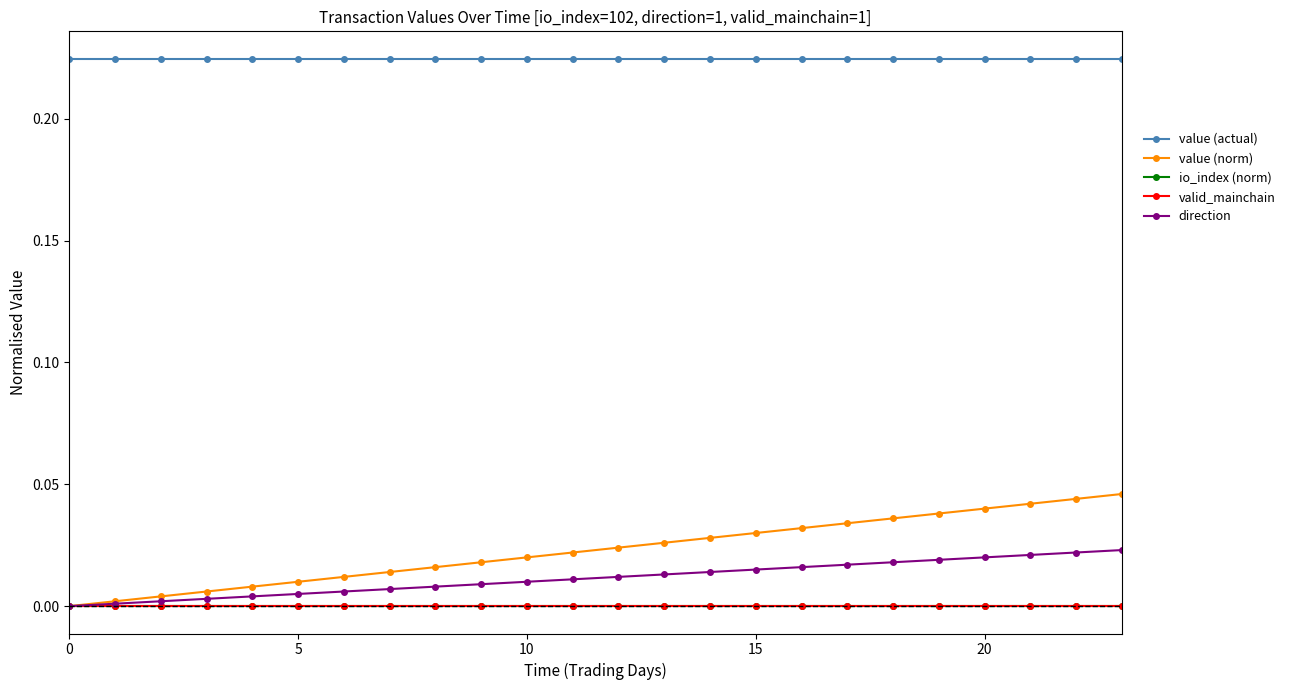

True or false: value (norm) has more than 0 points higher than both neighbors.

False